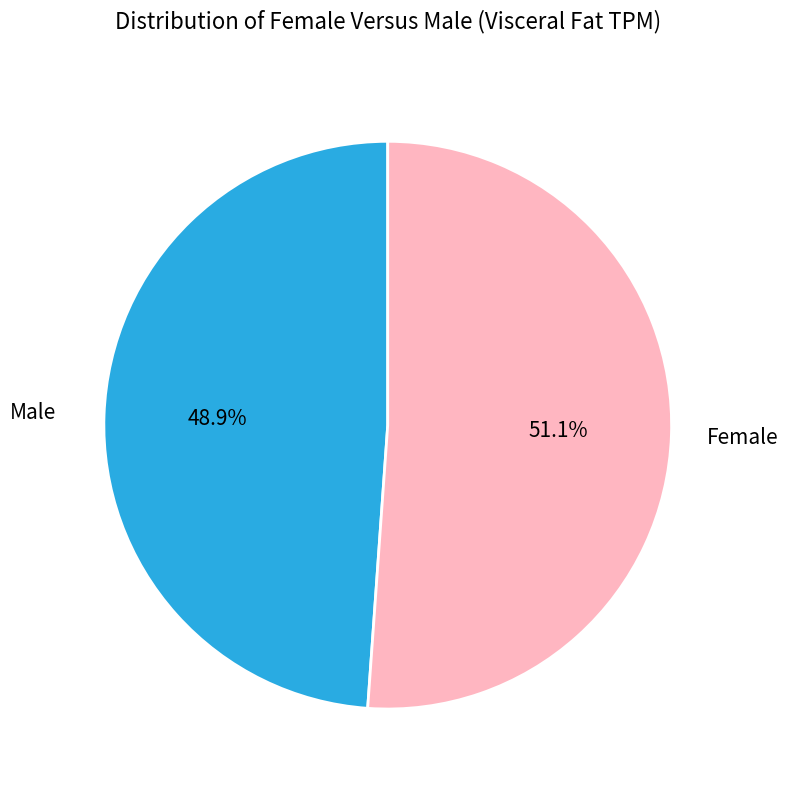

Count the number of slices in the pie.

2